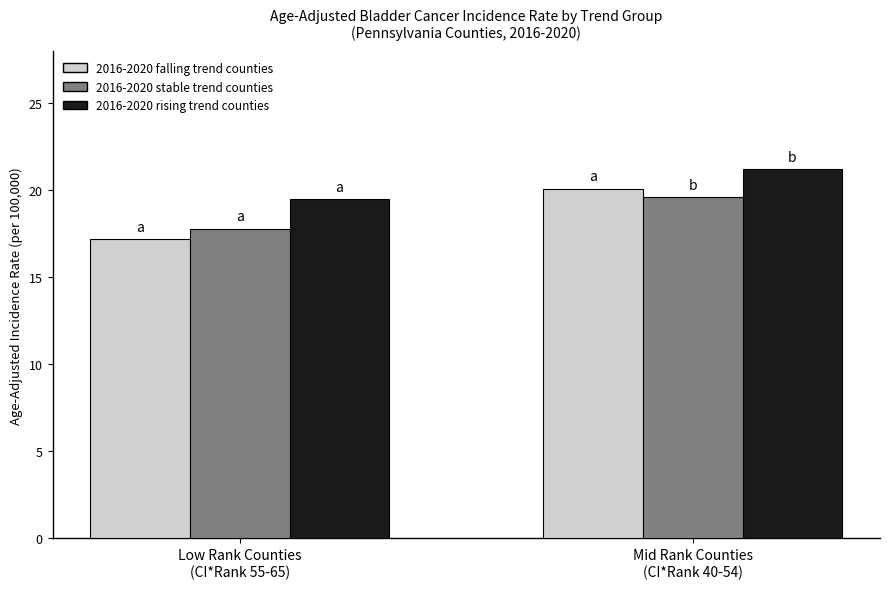

What is the smallest value displayed?

17.2